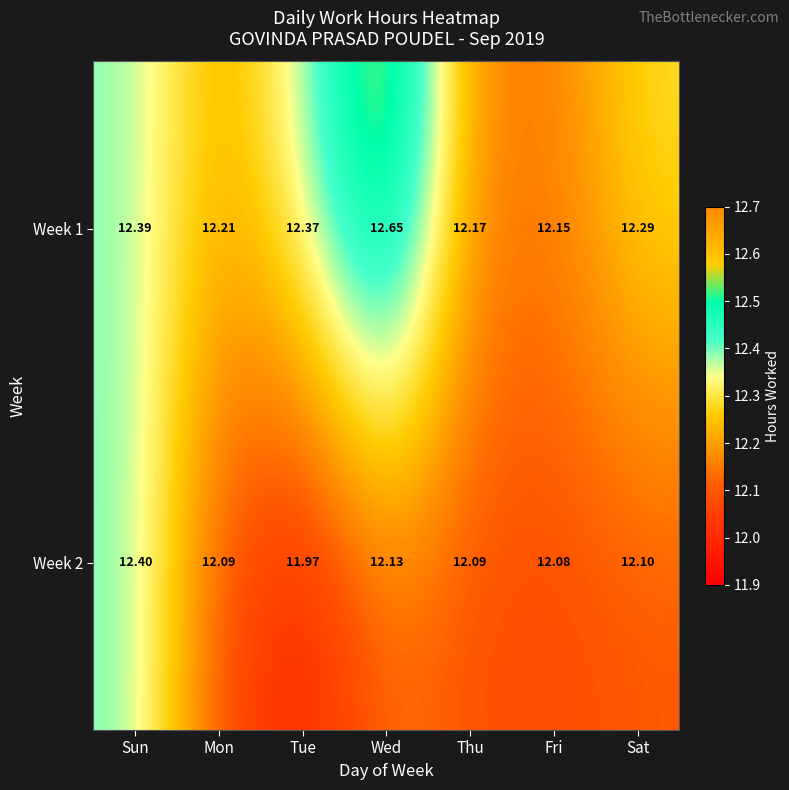

At which label is Week 2 closest to 12?

Tue